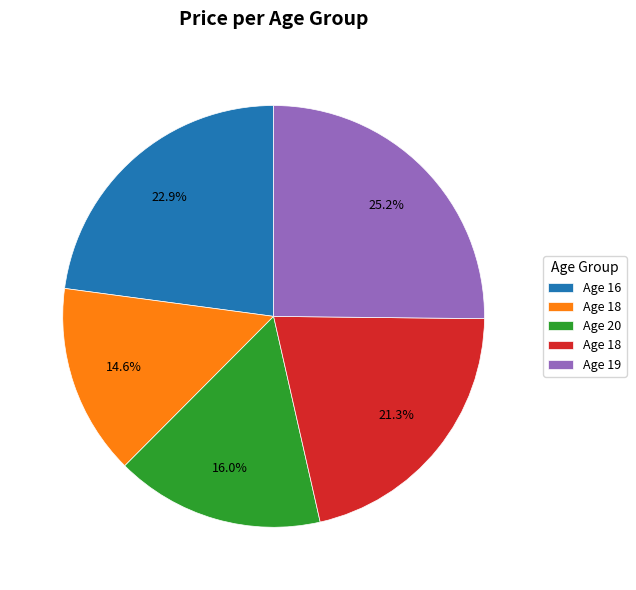

Is there a majority slice in this chart?

No